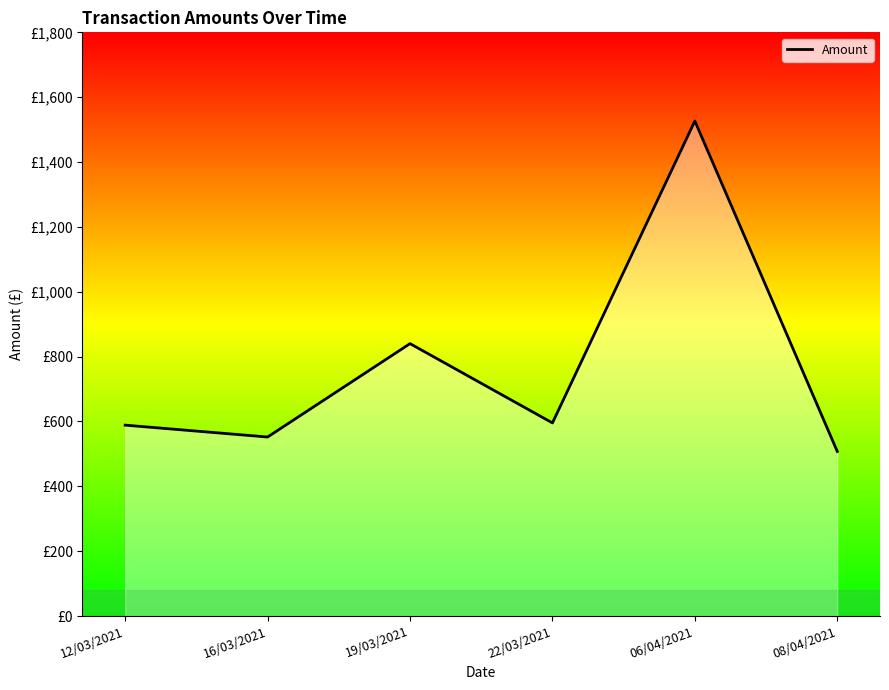

Which label corresponds to the smallest value in the chart?

08/04/2021